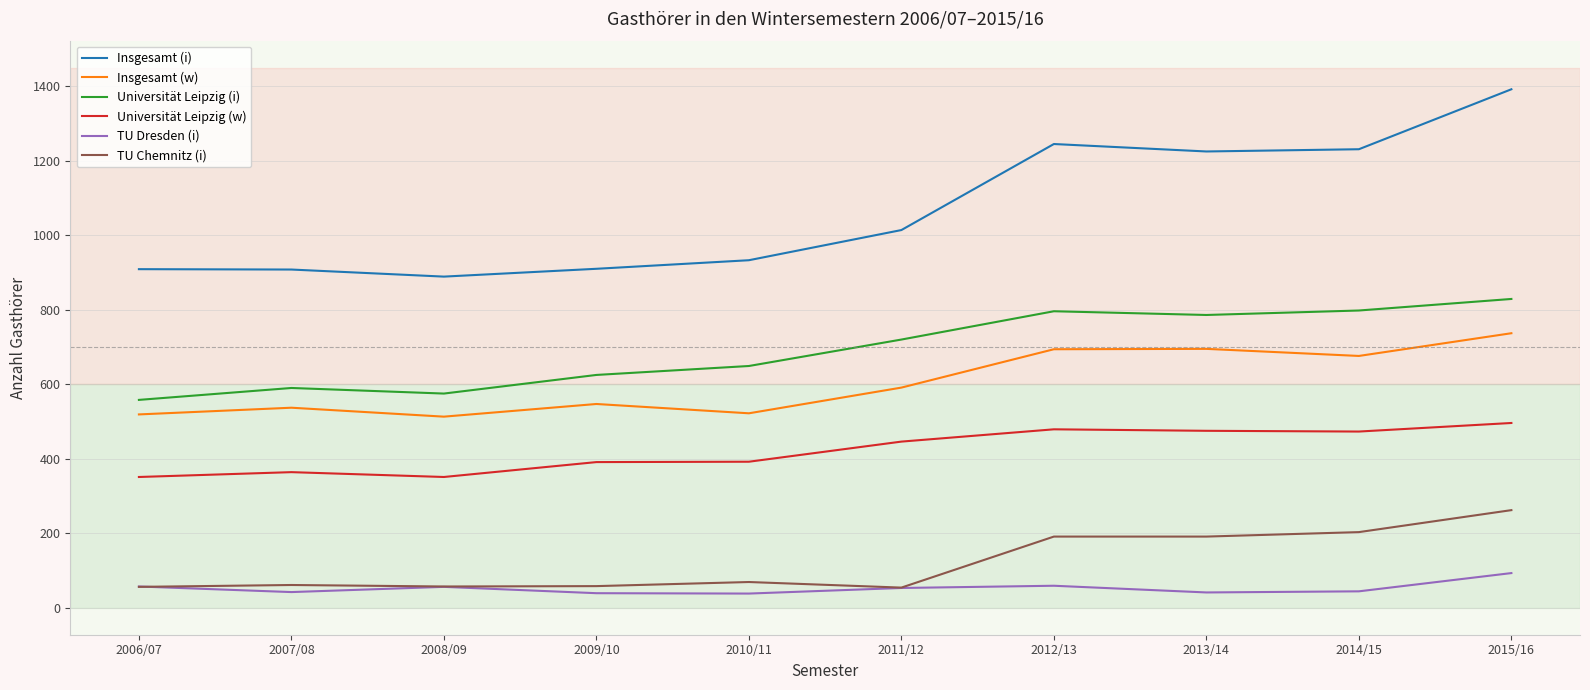

In Universität Leipzig (w), how many points are higher than both neighbors (excluding endpoints)?

2